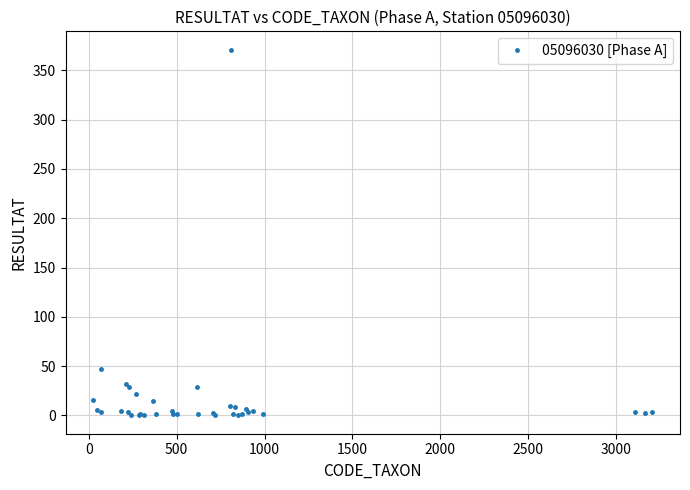

What is the maximum value shown in the chart?

371